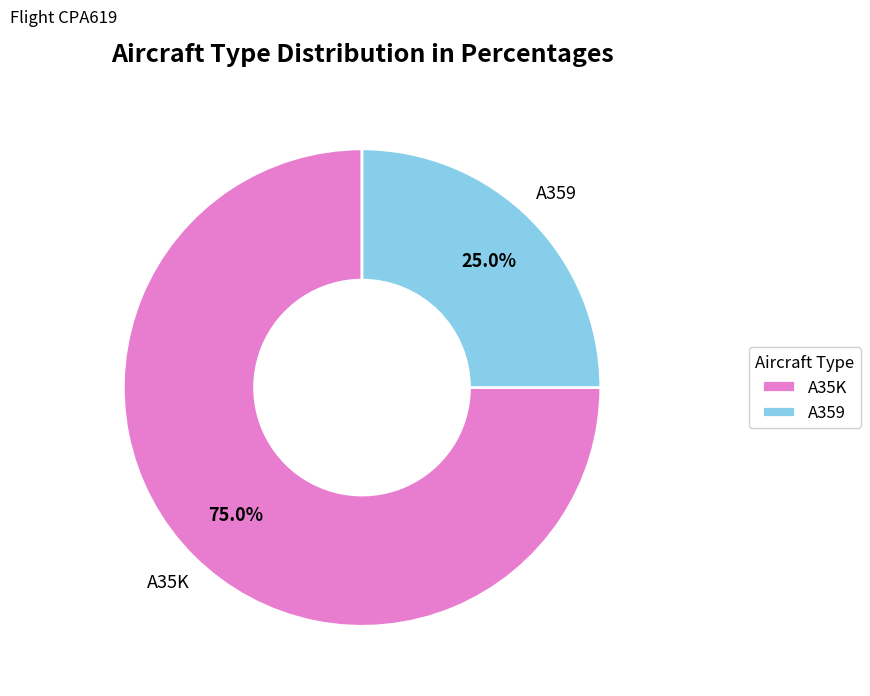

How much of the chart is everything except A35K?

25.0%